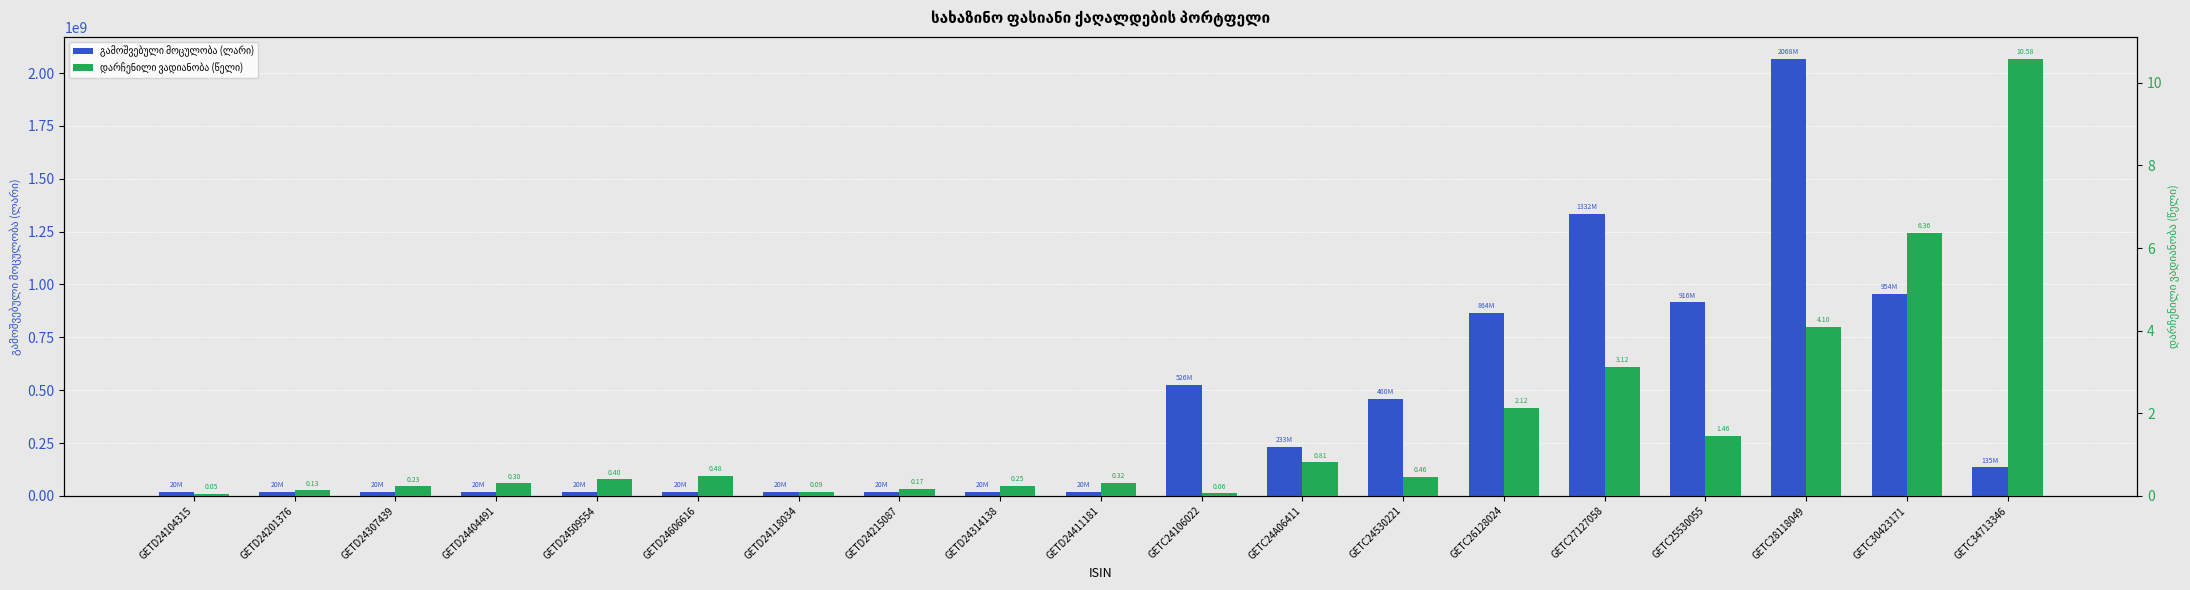

How many bars are there in each group?

2